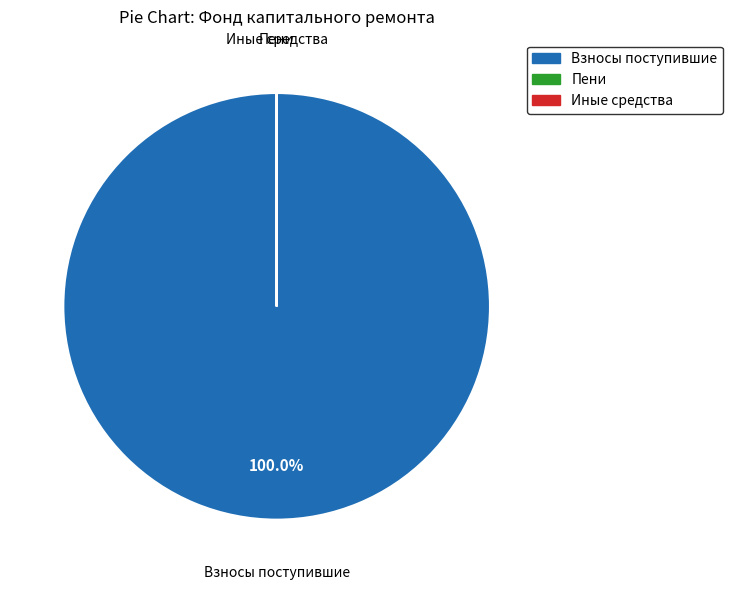

To the nearest percent, what is the difference between the largest and smallest slice percentages?

100%